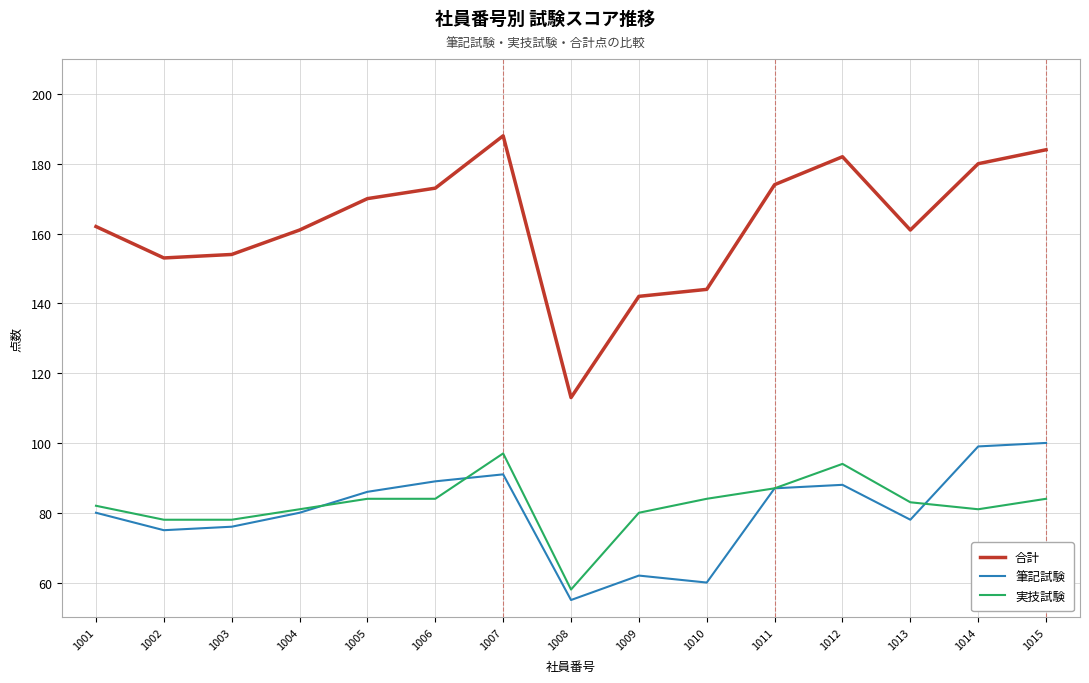

True or false: 筆記試験 has a value of 126 at 1001.

False